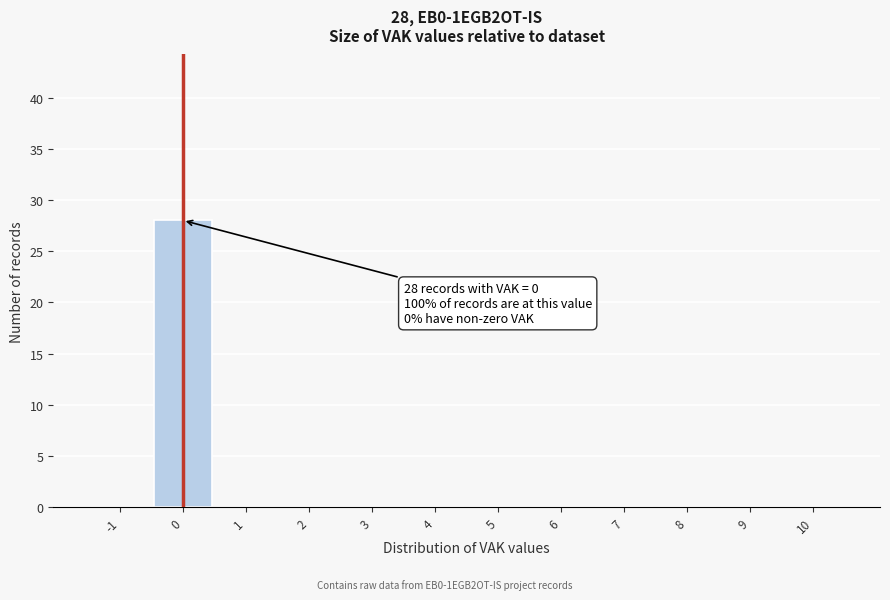

Reading right to left, what are all the values shown in this chart?

10=0	9=0	8=0	7=0	6=0	5=0	4=0	3=0	2=0	1=0	0=28	-1=0